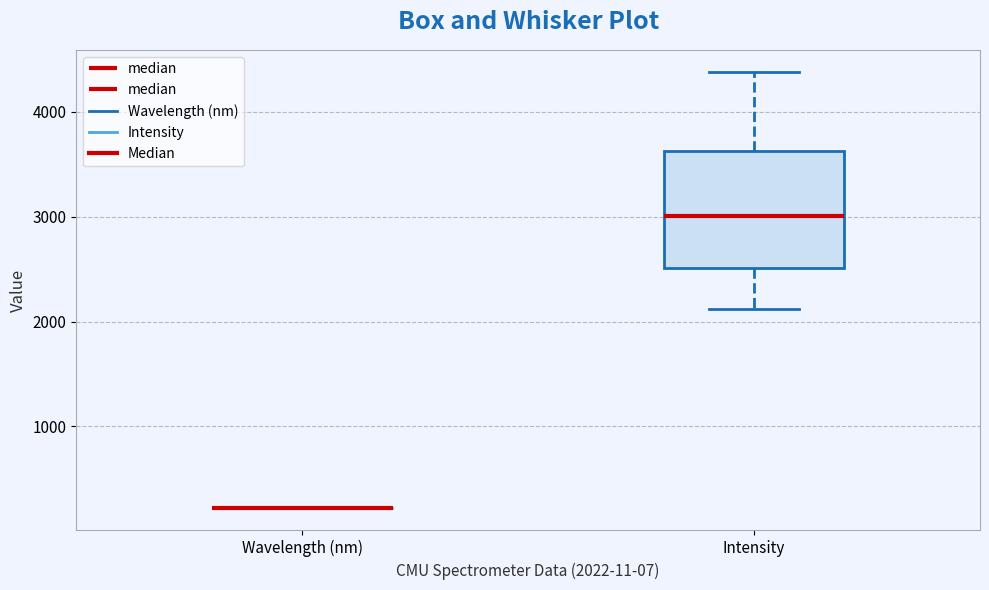

Reading left to right, read every box against the y-axis: the position of its median line, the range the box covers, and the ends of its whiskers. The values are not printed on the chart, so give them approximately, as read against the axis.

Wavelength (nm): box collapsed to a line at 200, whiskers 200 to 200
Intensity: median 3000, box 2500 to 3600, whiskers 2100 to 4400